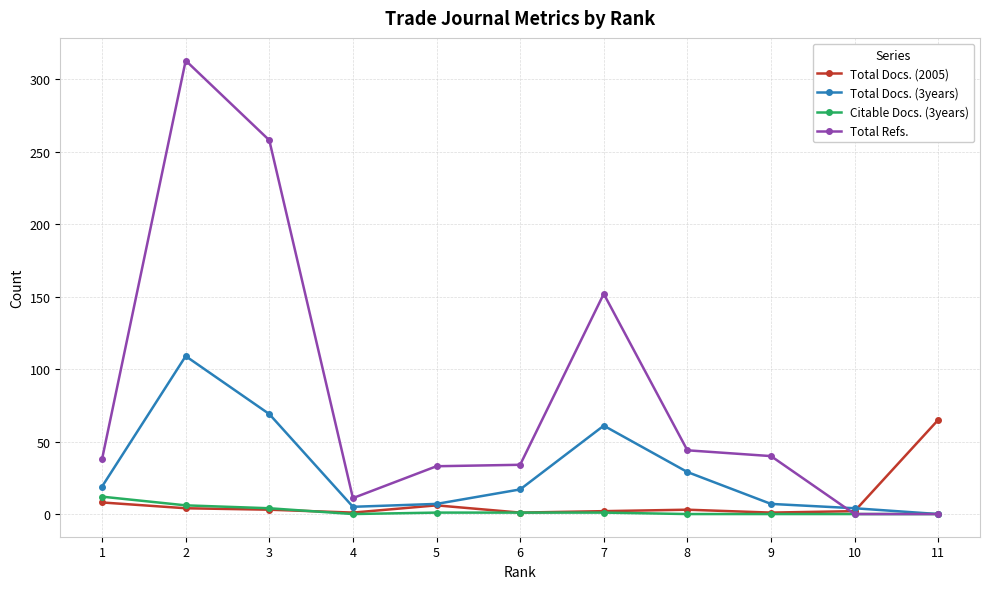

Where is Total Docs. (3years) nearest to the value 54?

7